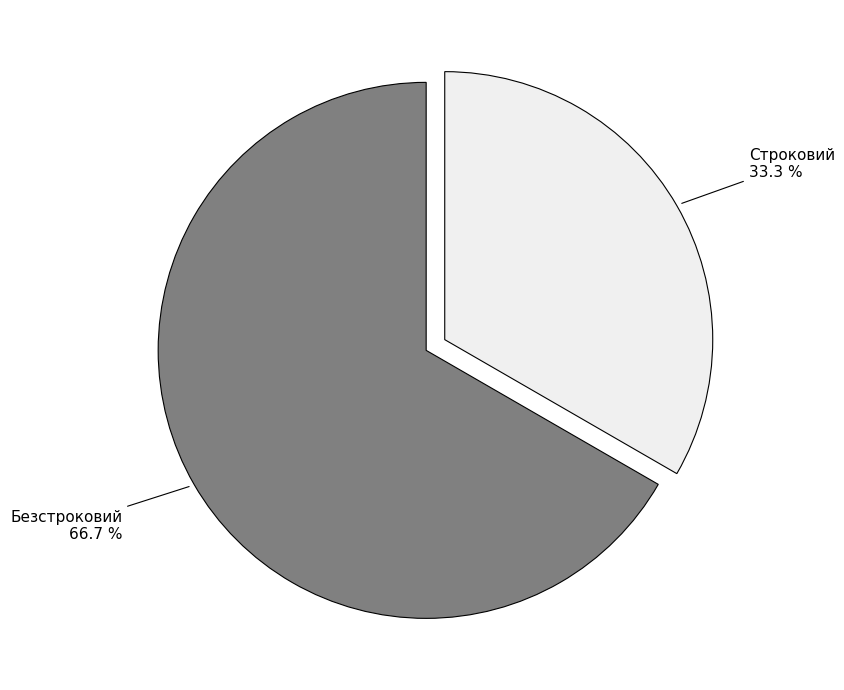

Is there any slice that represents more than half of the pie?

Yes